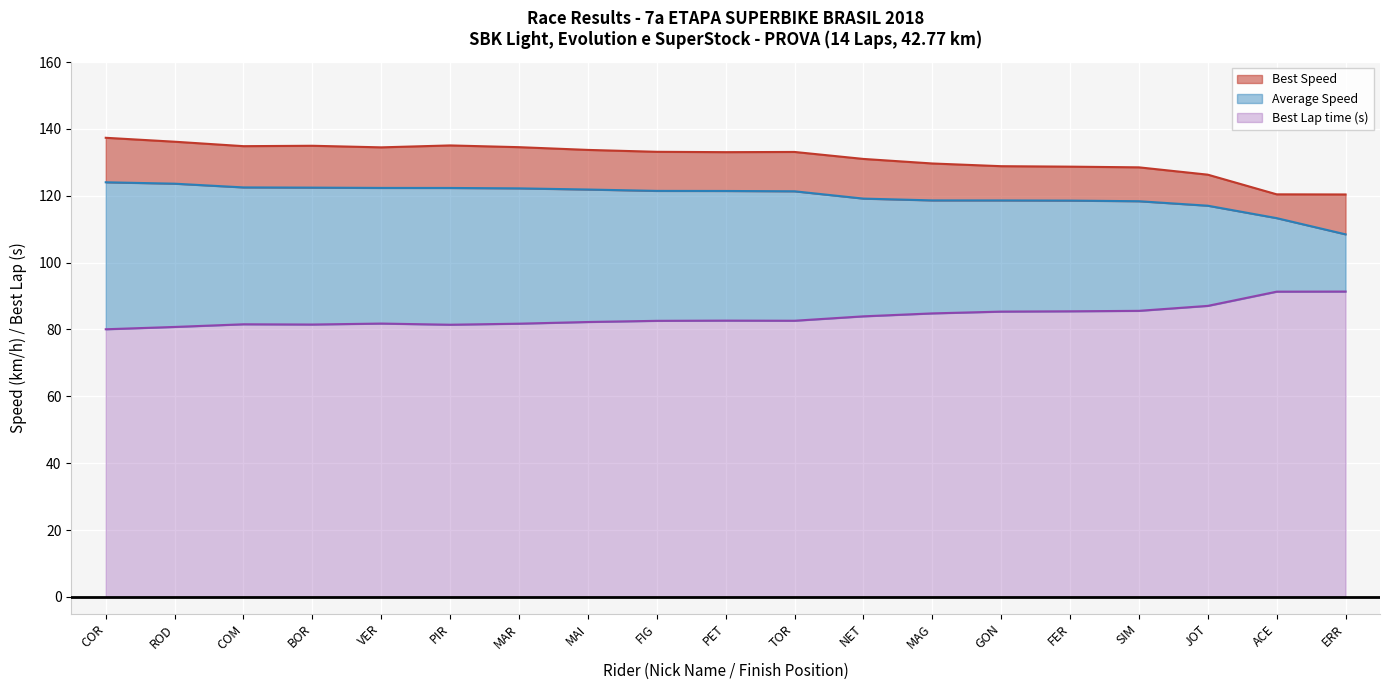

Where does the Best Speed series first go above 133?

COR